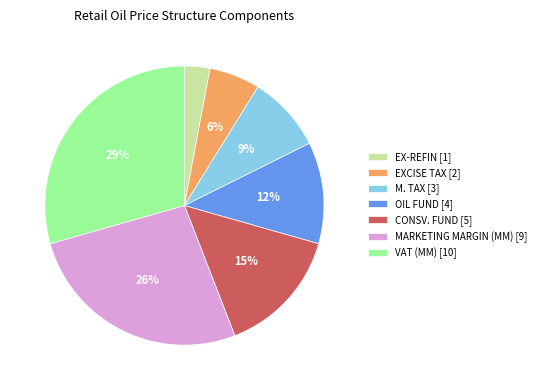

To the nearest percent, what percentage of the pie is MARKETING MARGIN (MM)?

26%